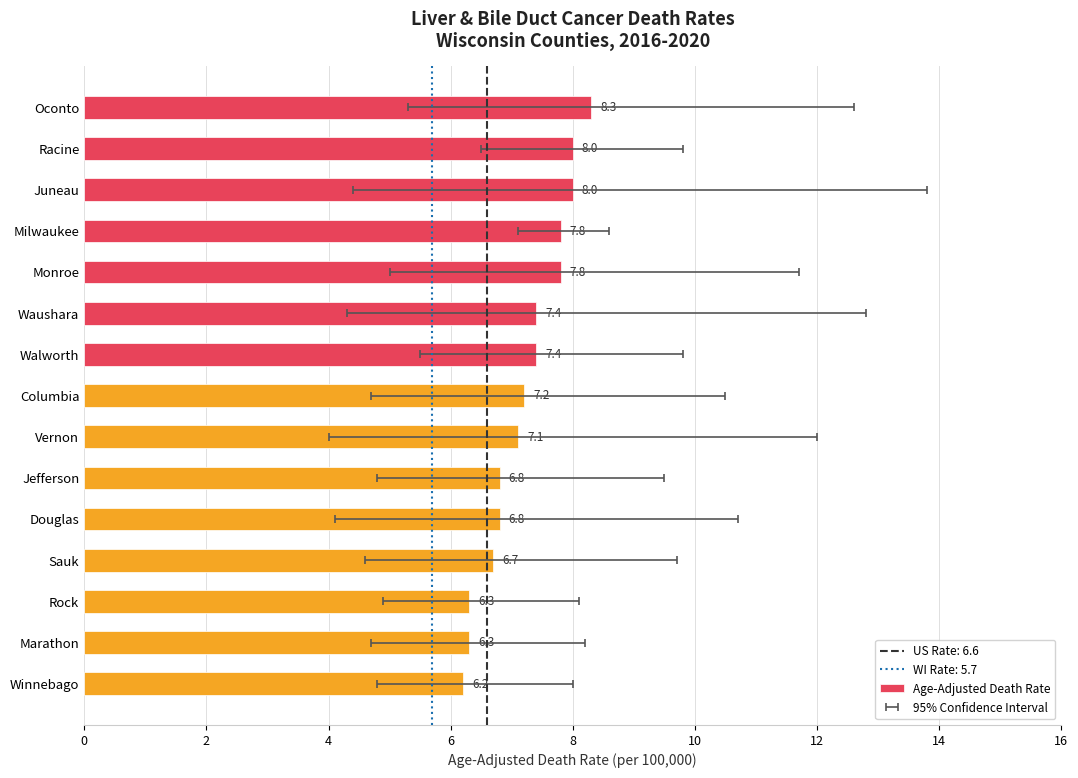

Are the bars horizontal?

Yes